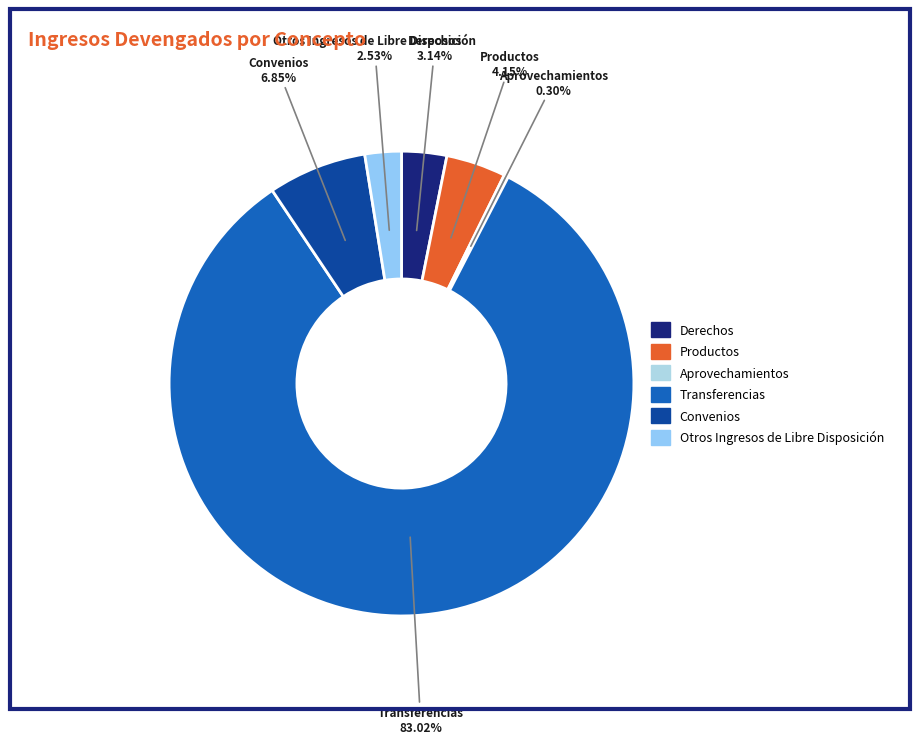

To the nearest percent, what is the combined percentage of Derechos and Transferencias?

86%